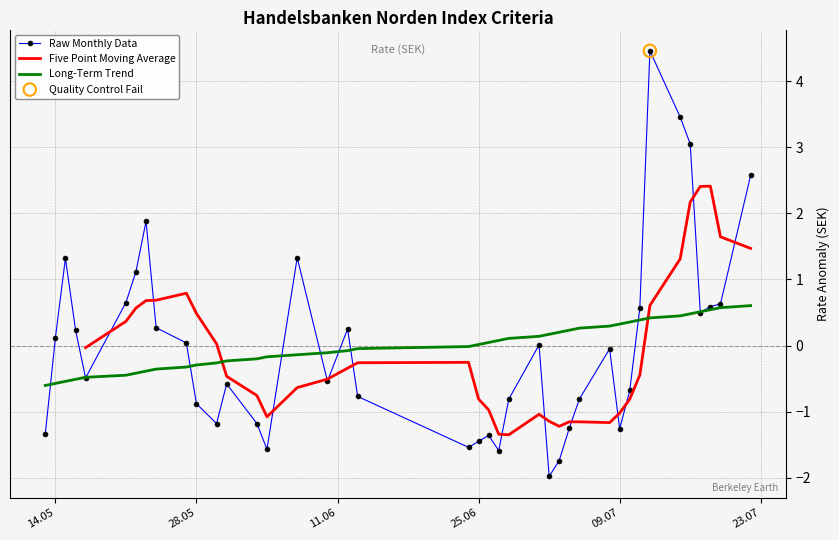

What is the highest value of the Raw Monthly Data series?

4.5